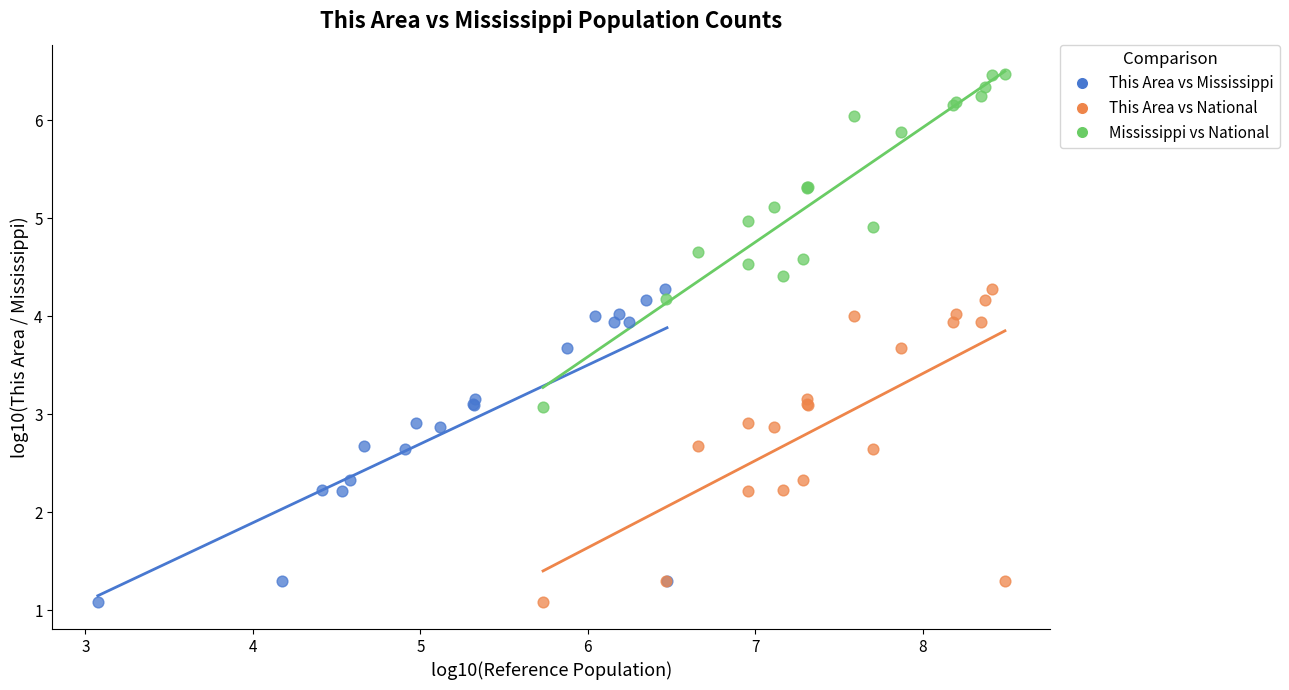

Which series has the widest spread of Y values?

Mississippi vs National